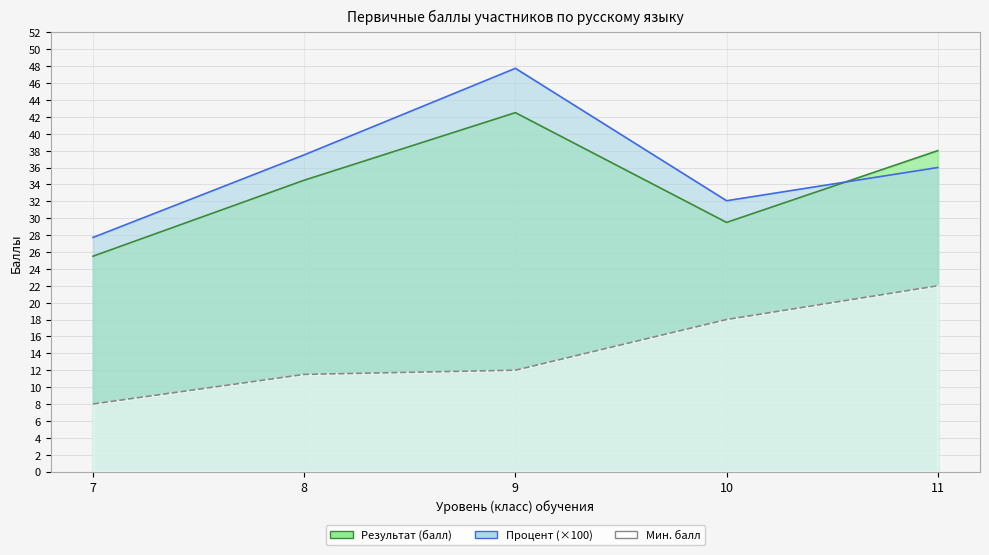

Which category has the lowest value in the Мин. балл series?

7